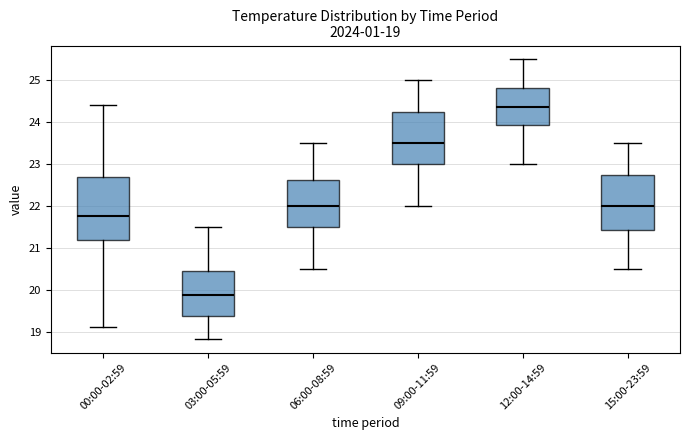

Which box is the tallest, from its lower edge to its upper edge?

00:00-02:59